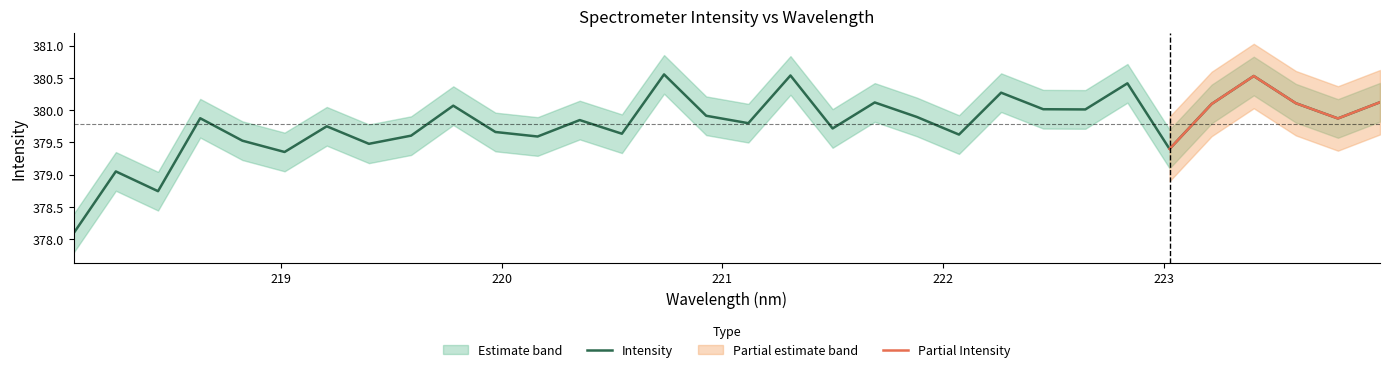

How many interior local valleys (lower than both neighbors) does the data have?

11